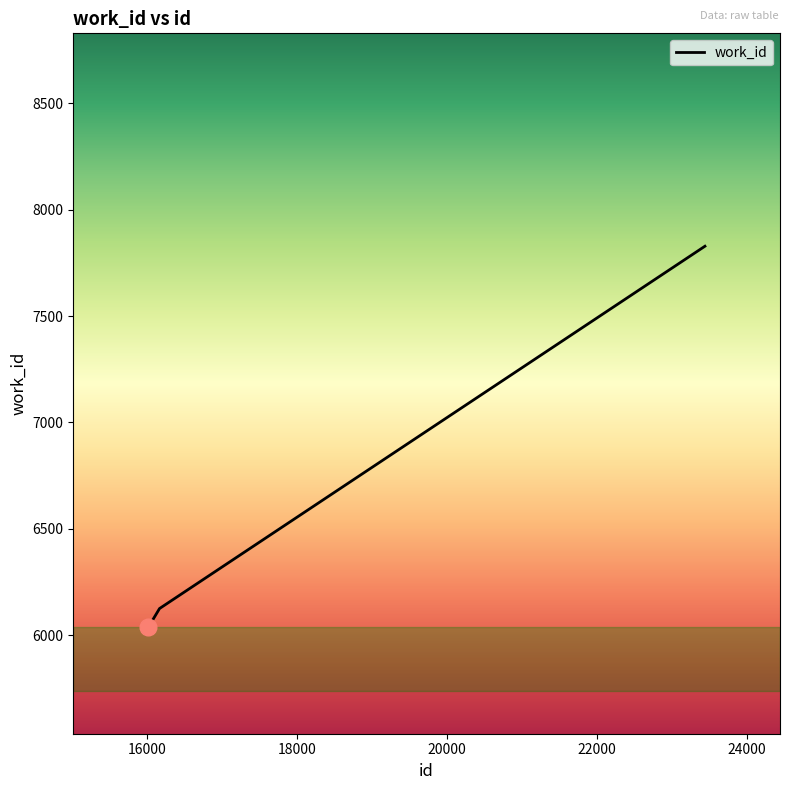

What is the maximum value shown in the chart?

7828